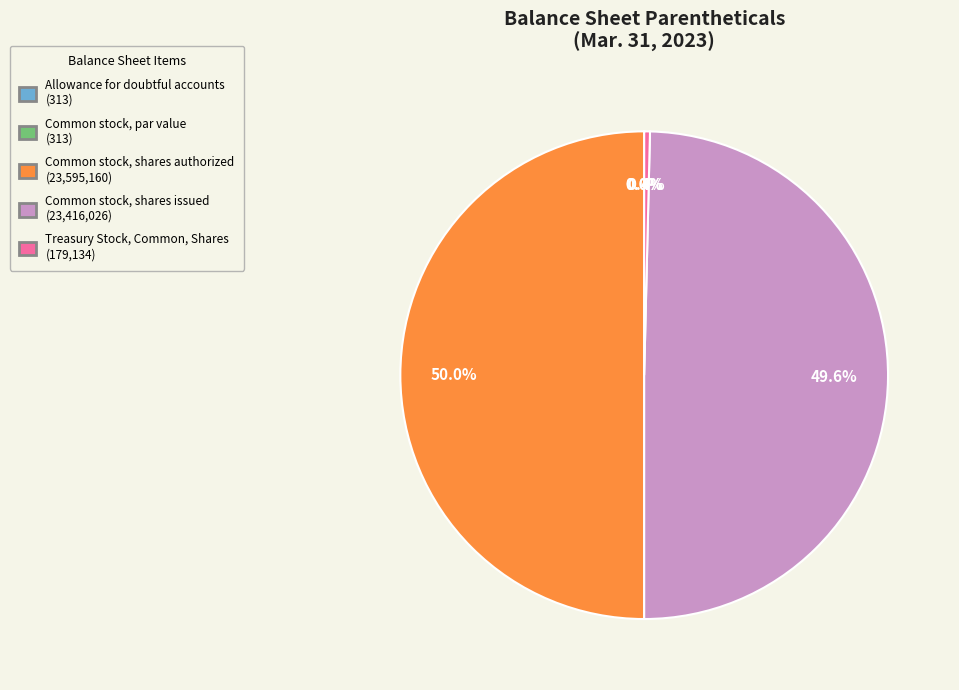

Does Treasury Stock, Common, Shares account for over 50% of the chart?

No